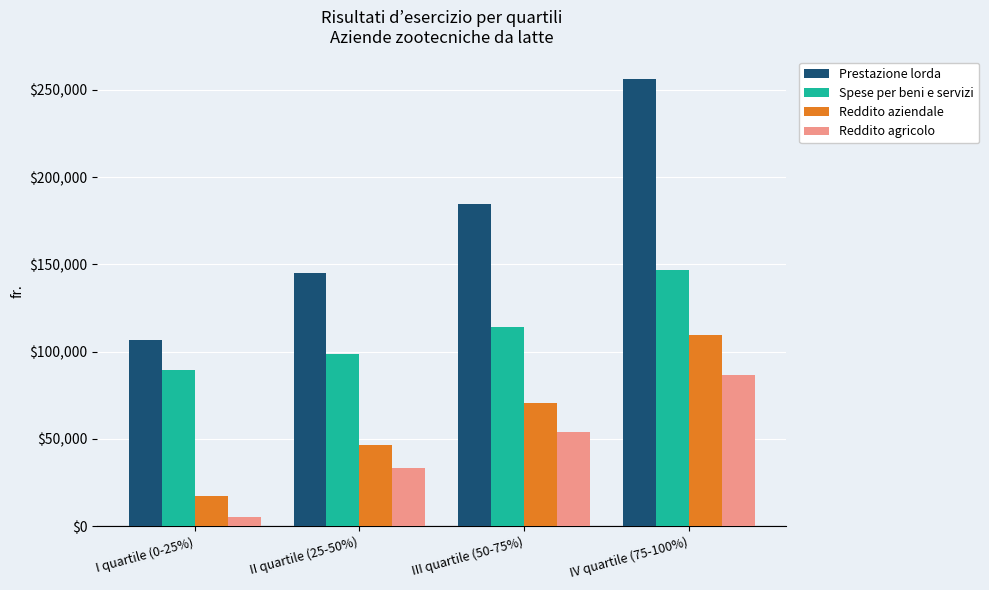

Rank the series at III quartile (50-75%) from highest to lowest value.

Prestazione lorda, Spese per beni e servizi, Reddito aziendale, Reddito agricolo